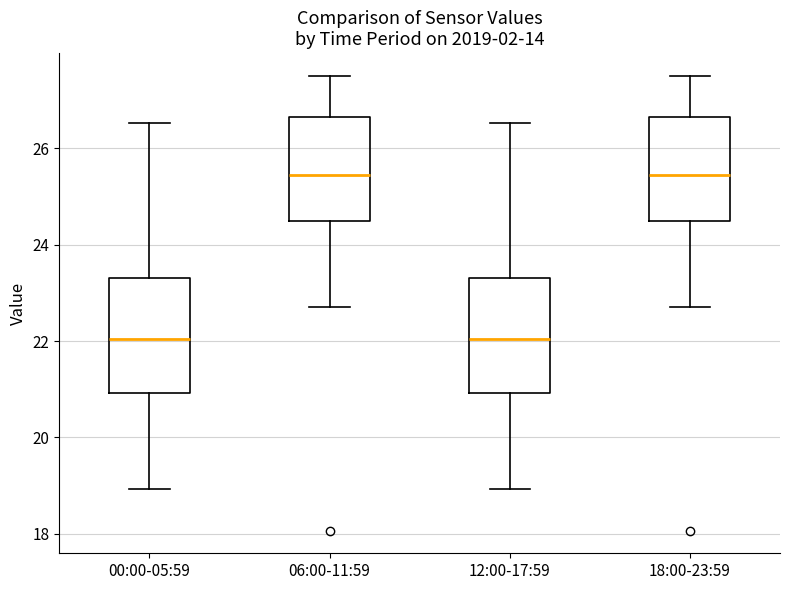

Reading left to right, transcribe this box plot: for each box, give where its median line is, the range the box spans, and where its two whiskers end, as read against the y-axis. The values are not printed on the chart, so give them approximately, as read against the axis.

00:00-05:59: median 22.0, box 21.0 to 23.4, whiskers 19.0 to 26.6
06:00-11:59: median 25.4, box 24.4 to 26.6, whiskers 22.8 to 27.6
12:00-17:59: median 22.0, box 21.0 to 23.4, whiskers 19.0 to 26.6
18:00-23:59: median 25.4, box 24.4 to 26.6, whiskers 22.8 to 27.6